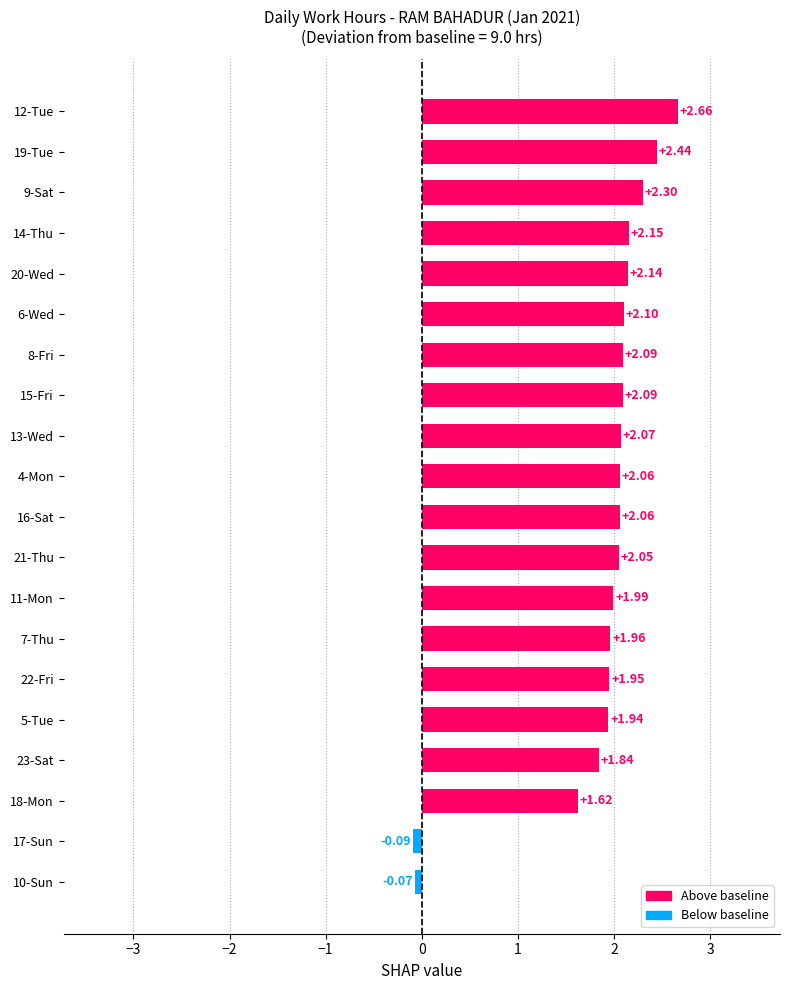

What is the sum of all values?

37.4